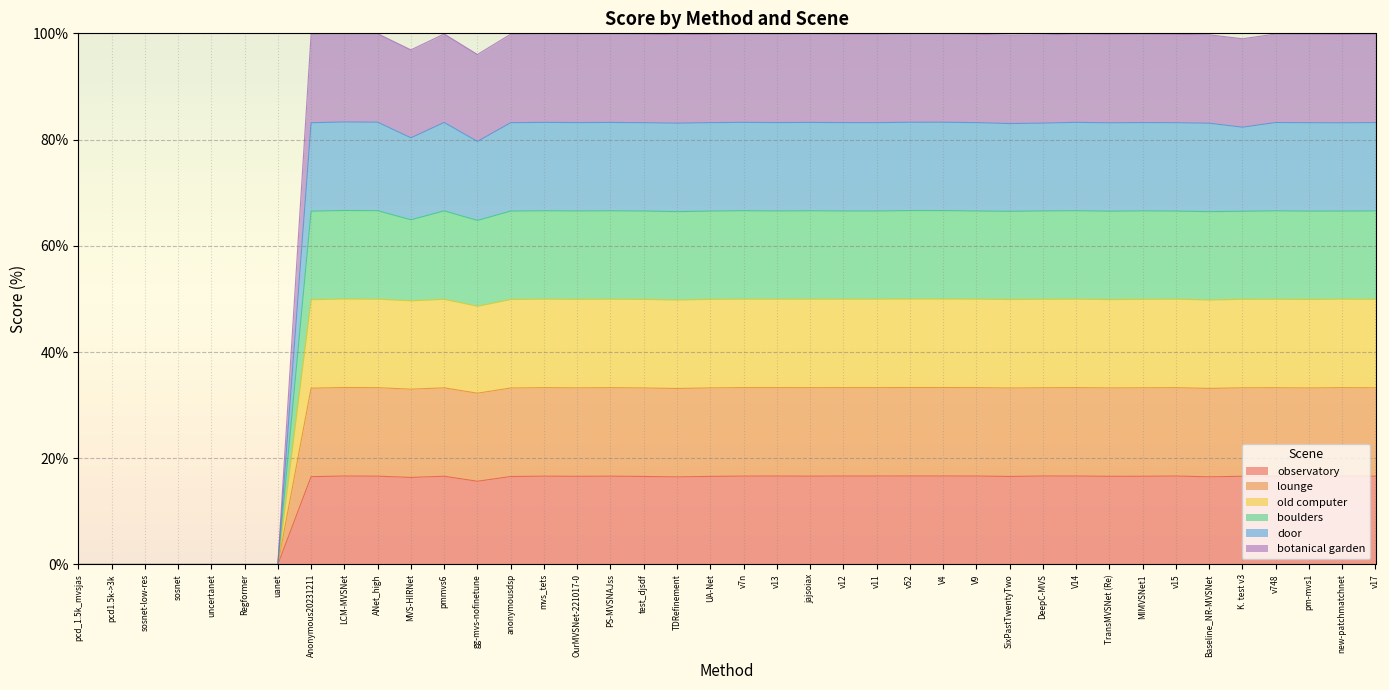

Where is the first local minimum for old computer?

MVS-HIRNet